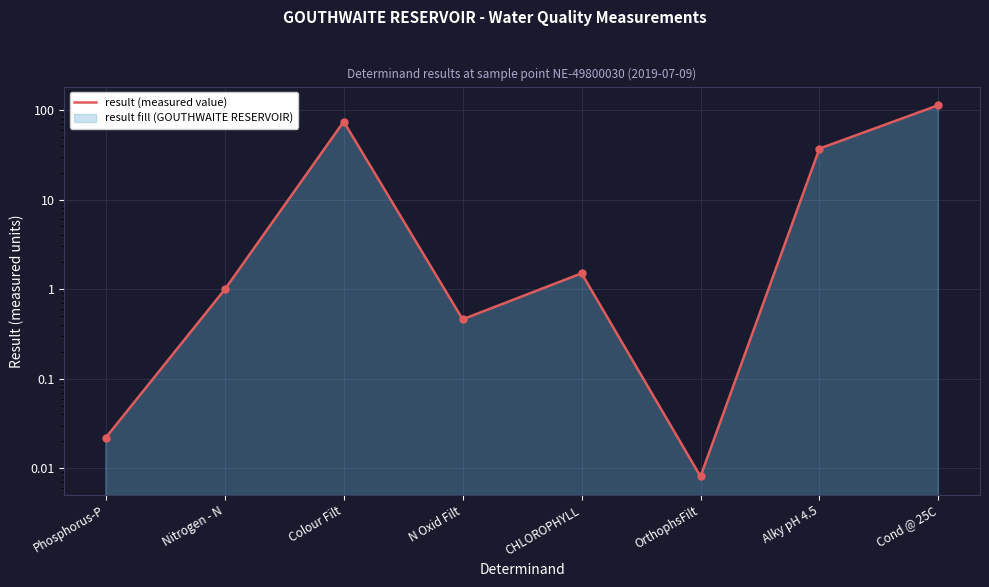

Reading left to right, list all the values displayed in this chart.

0.0	1.0	74.0	0.5	1.5	0.0	37.0	113.0